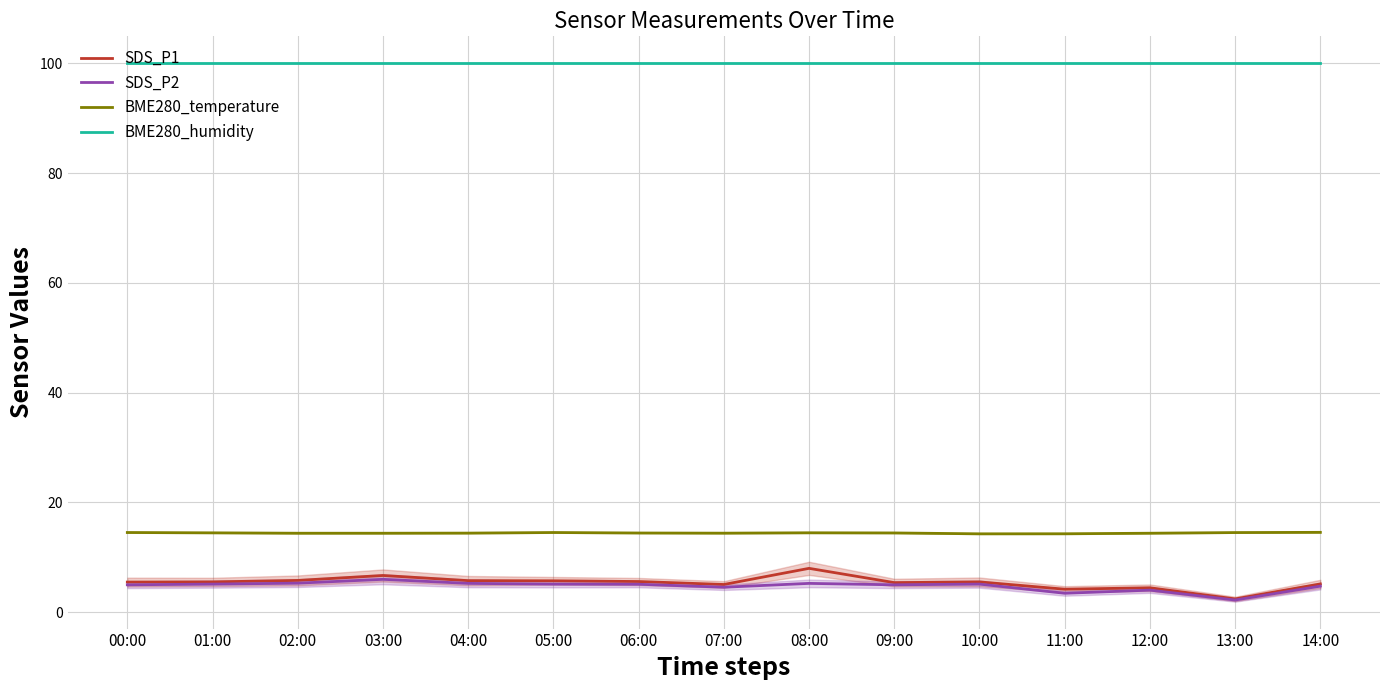

At which category is the sum across all series the highest?

08:00